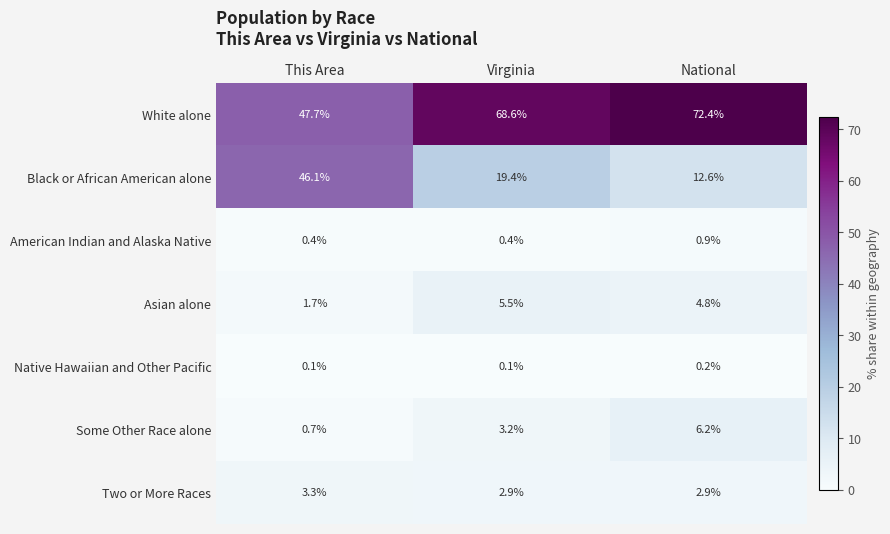

What is the sum of all Two or More Races values?

9.1